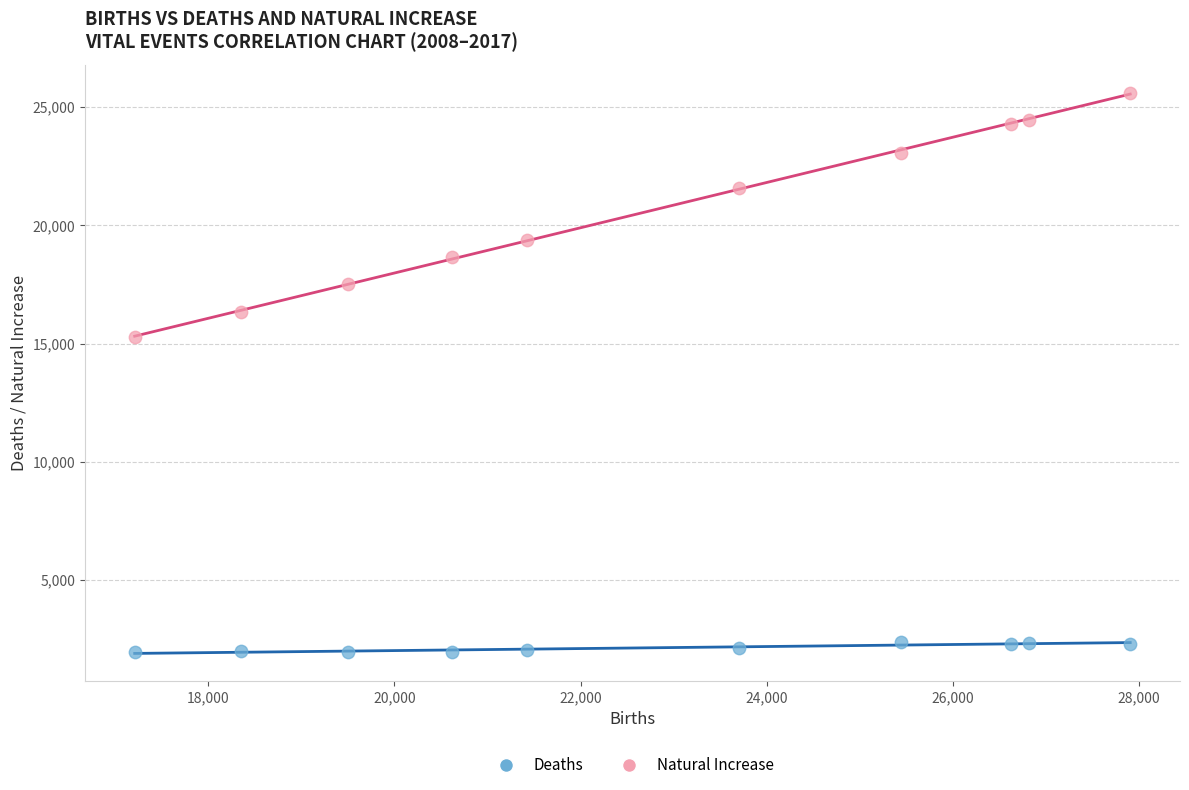

What are all the series names shown in the legend?

Deaths, Natural Increase